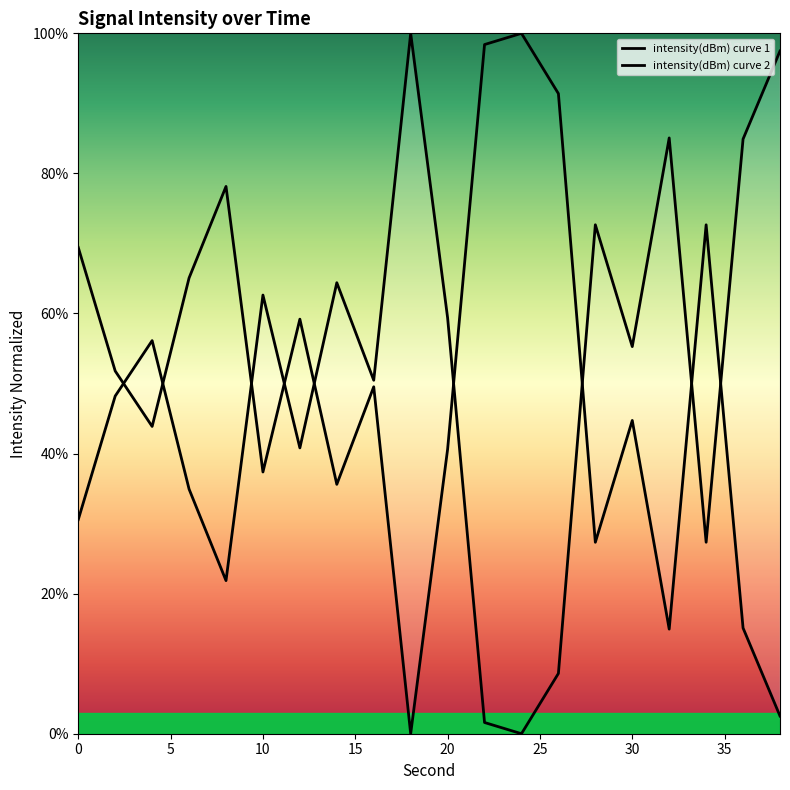

How many lines are shown in the chart?

2